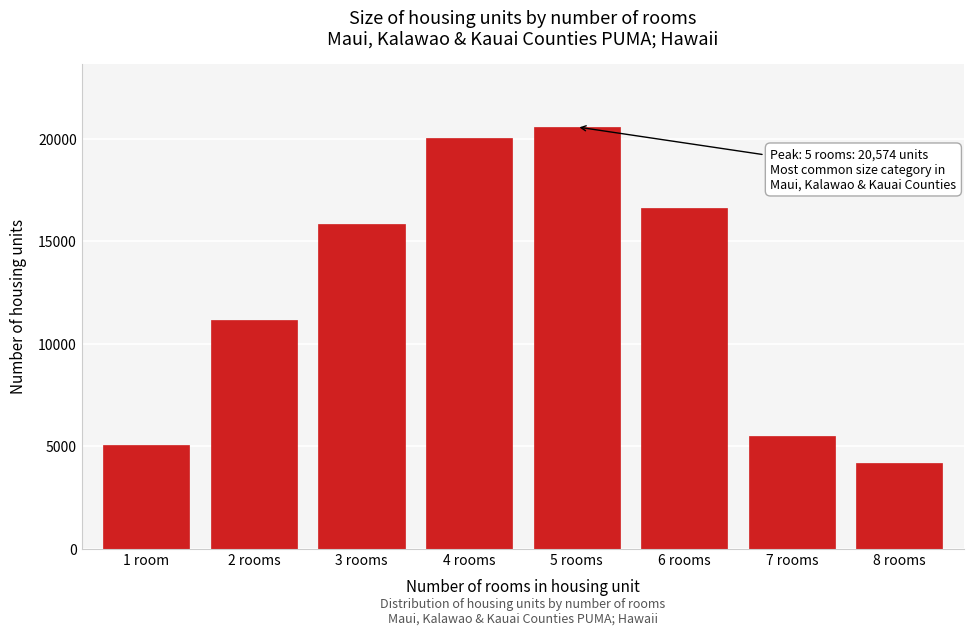

Reading left to right, transcribe all the data shown in this chart.

5073	11137	15822	20053	20574	16593	5509	4166